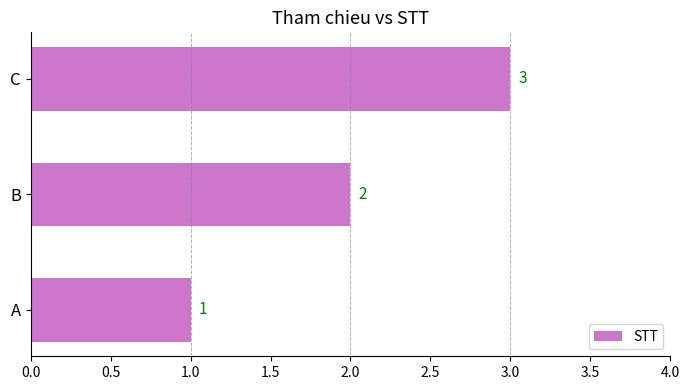

How many values are below 2?

1